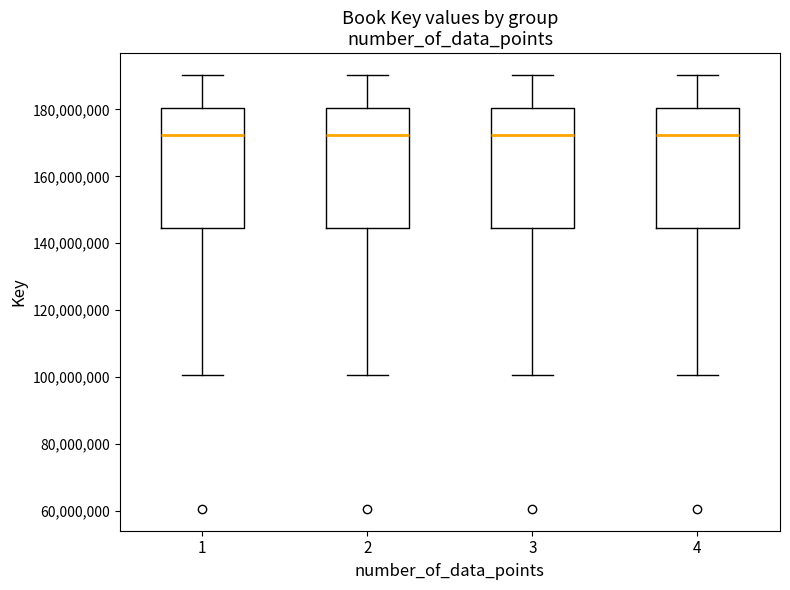

Reading left to right, read every box against the y-axis: the position of its median line, the range the box covers, and the ends of its whiskers. The values are not printed on the chart, so give them approximately, as read against the axis.

1: median 172000000, box 144000000 to 180000000, whiskers 100000000 to 190000000
2: median 172000000, box 144000000 to 180000000, whiskers 100000000 to 190000000
3: median 172000000, box 144000000 to 180000000, whiskers 100000000 to 190000000
4: median 172000000, box 144000000 to 180000000, whiskers 100000000 to 190000000